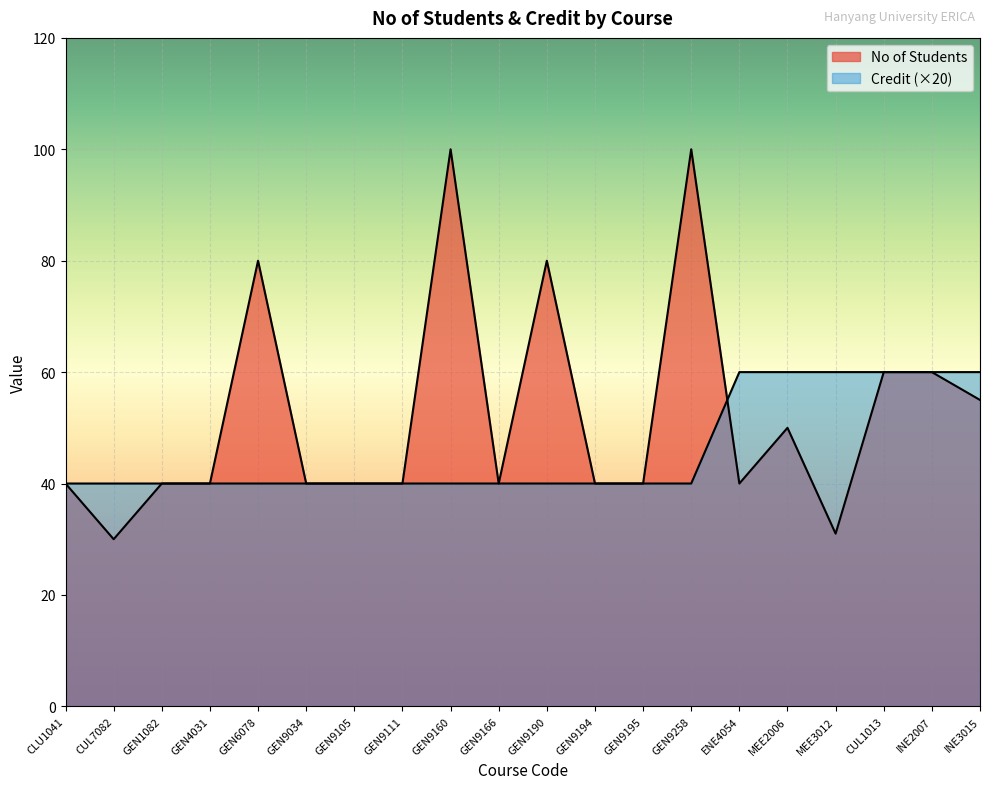

How many data points does each series have?

20